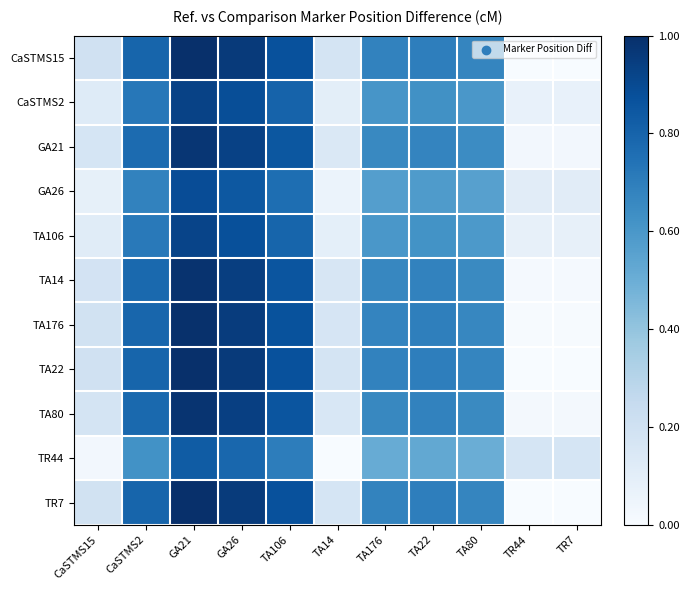

Between TA80 and TA176, which is larger?

TA176